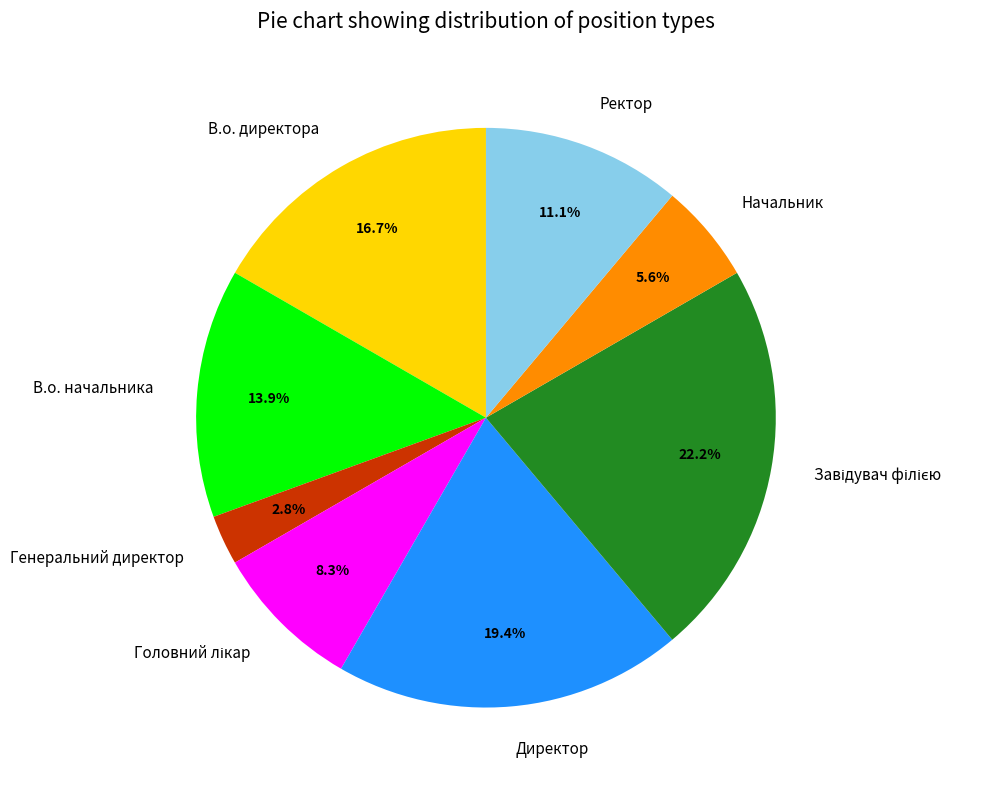

Which category has the smallest portion of the pie?

Генеральний директор